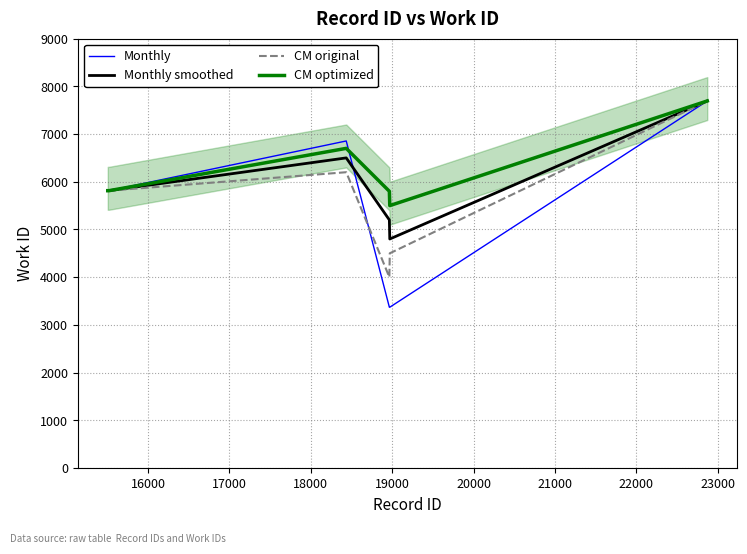

True or false: Monthly has more than 1 points higher than both neighbors.

False